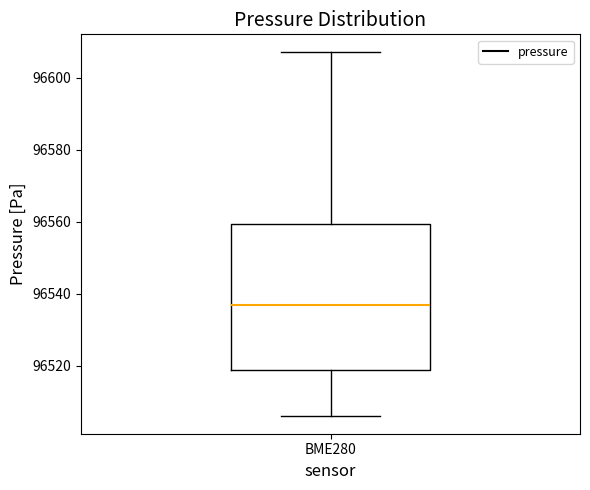

Where does the upper whisker of the box for BME280 end on the y-axis? The values are not printed on the chart, so give them approximately, as read against the axis.

96608